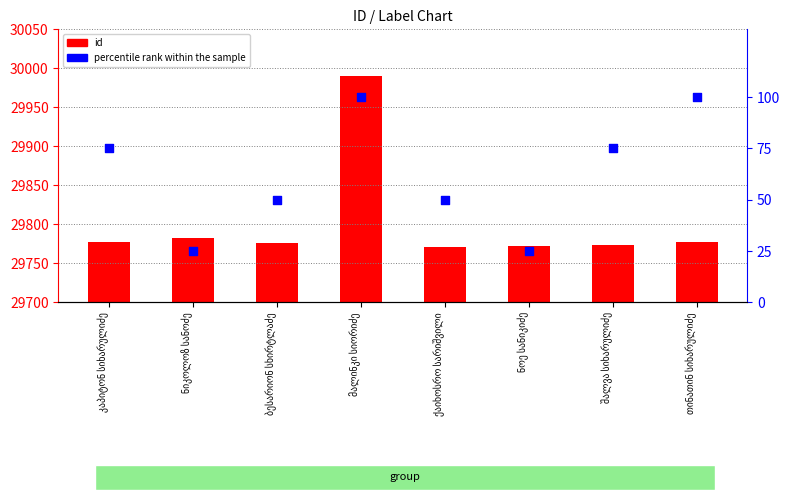

What are all the series names shown in the legend?

id, percentile rank within the sample